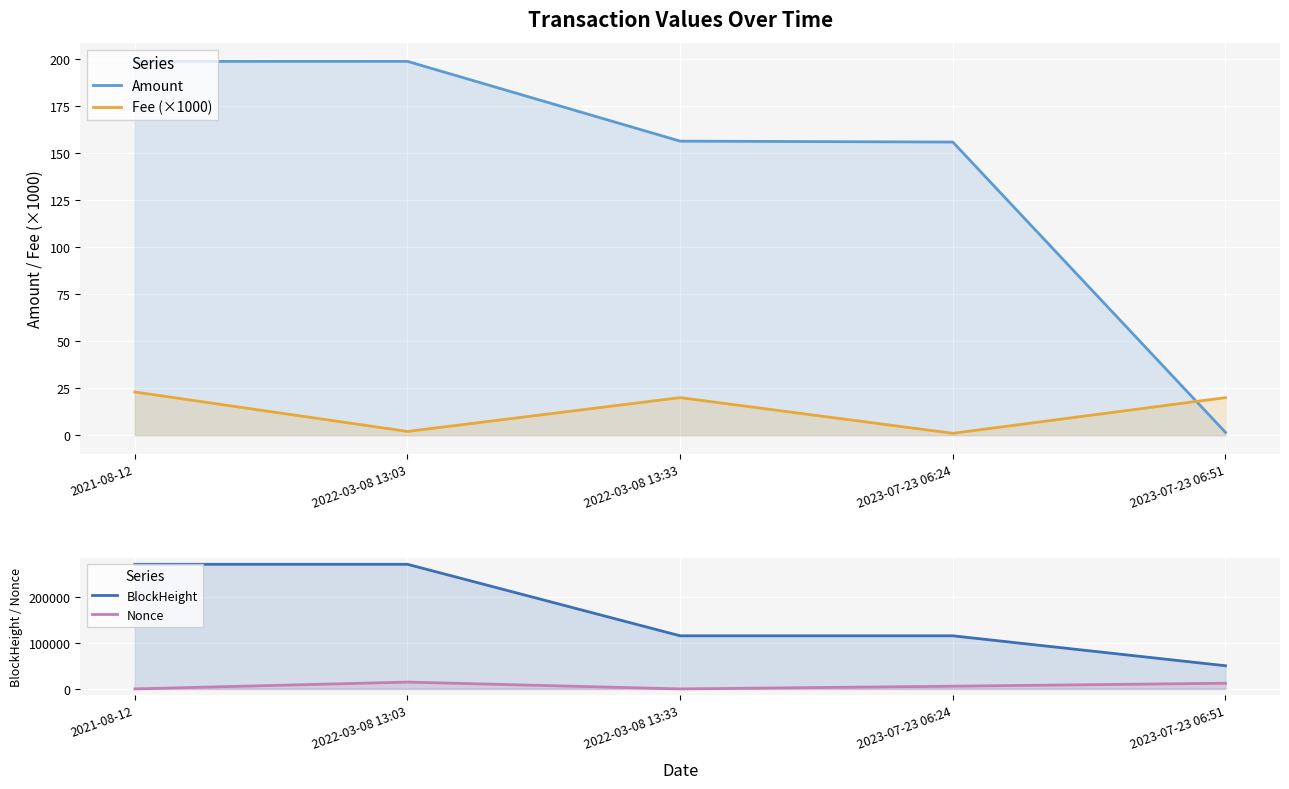

List the labels in order of Nonce value, largest first.

2022-03-08 13:03, 2023-07-23 06:51, 2023-07-23 06:24, 2021-08-12, 2022-03-08 13:33